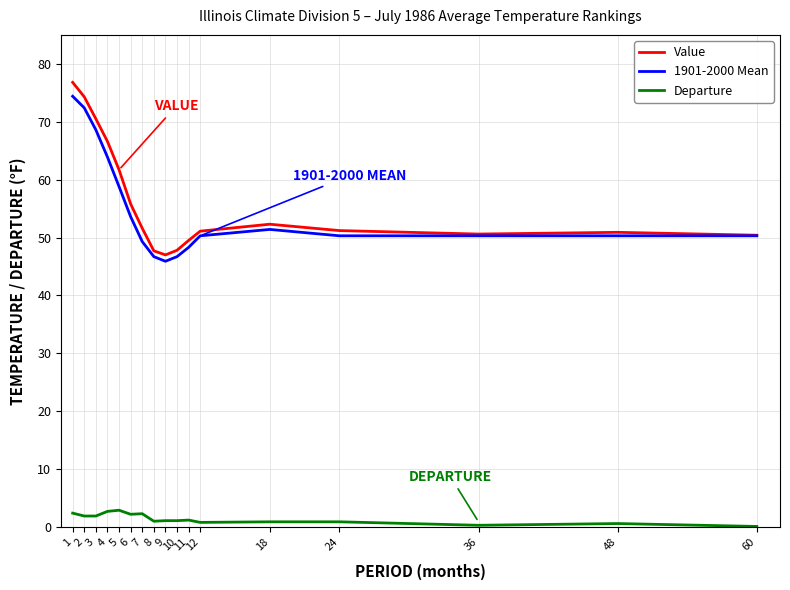

Does the chart have visible grid lines?

Yes